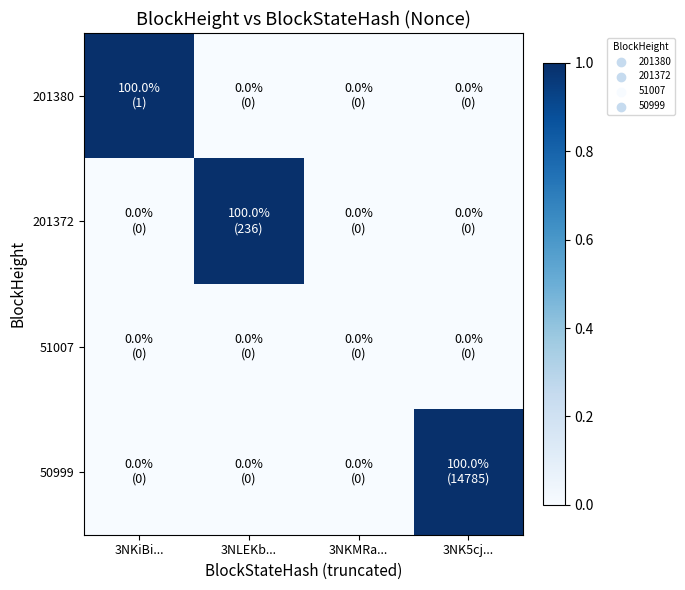

Reading left to right, transcribe all the data shown in this chart.

201380: 3NKiBi...=1	3NLEKb...=0	3NKMRa...=0	3NK5cj...=0
201372: 3NKiBi...=0	3NLEKb...=1	3NKMRa...=0	3NK5cj...=0
51007: 3NKiBi...=0	3NLEKb...=0	3NKMRa...=0	3NK5cj...=0
50999: 3NKiBi...=0	3NLEKb...=0	3NKMRa...=0	3NK5cj...=1